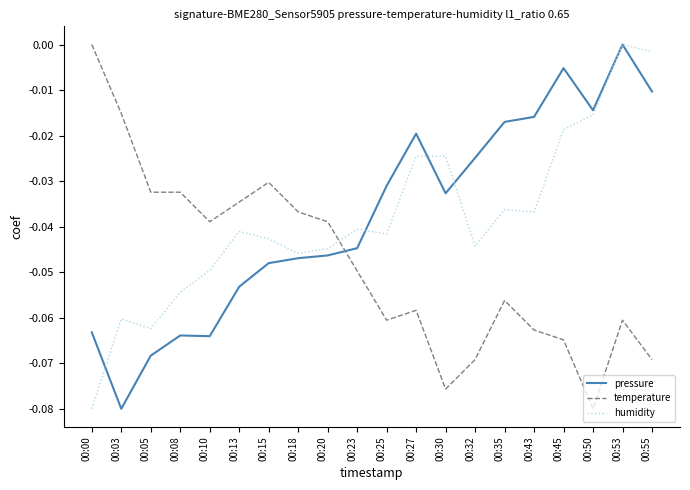

What are all the series names shown in the legend?

pressure, temperature, humidity